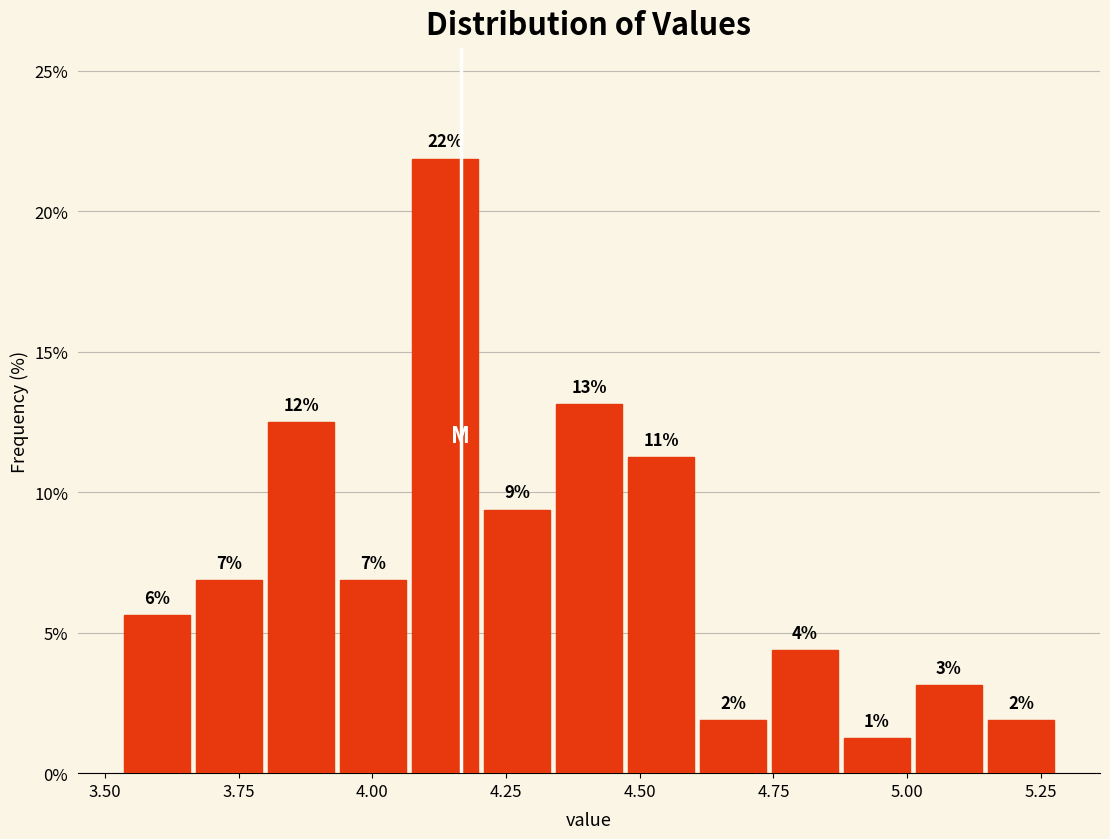

Read against the x-axis, roughly where is the centre of the tallest bar?

4.15